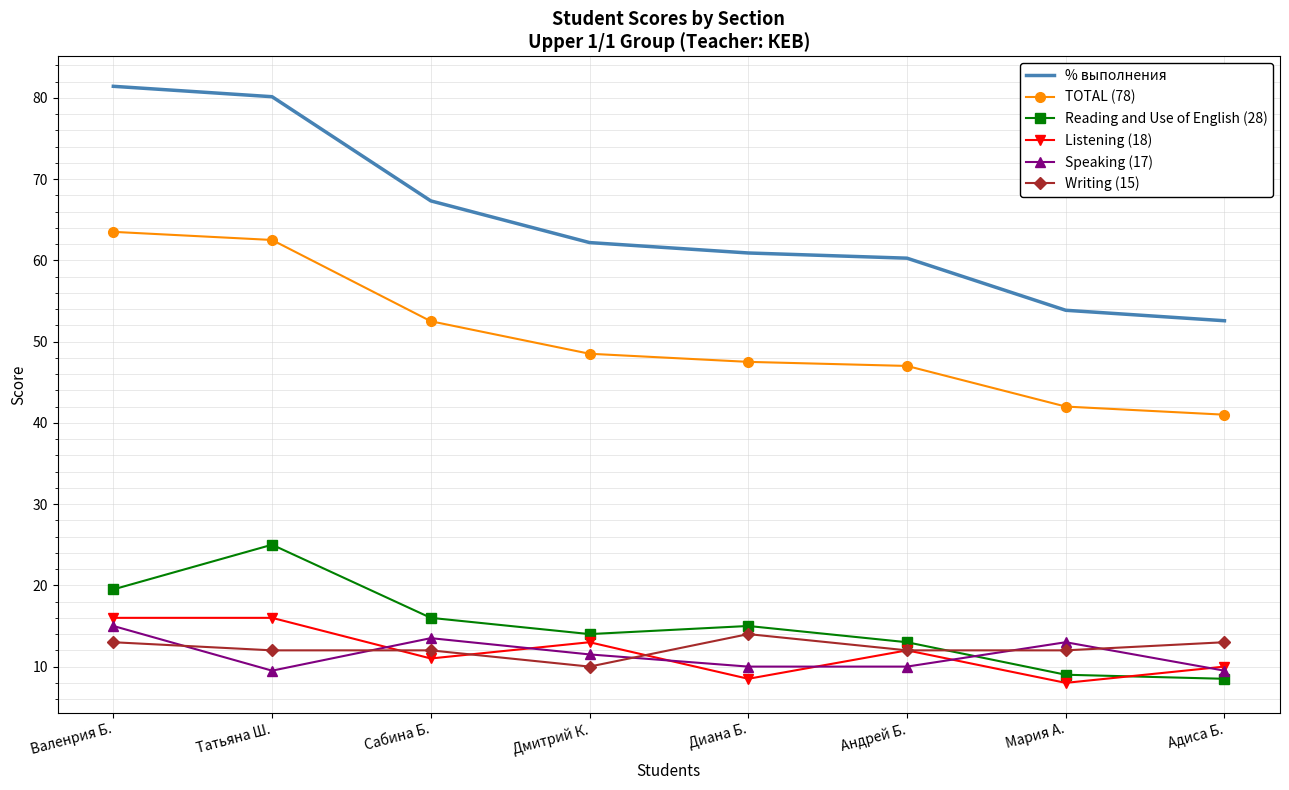

At how many categories does at least one series exceed 47?

8